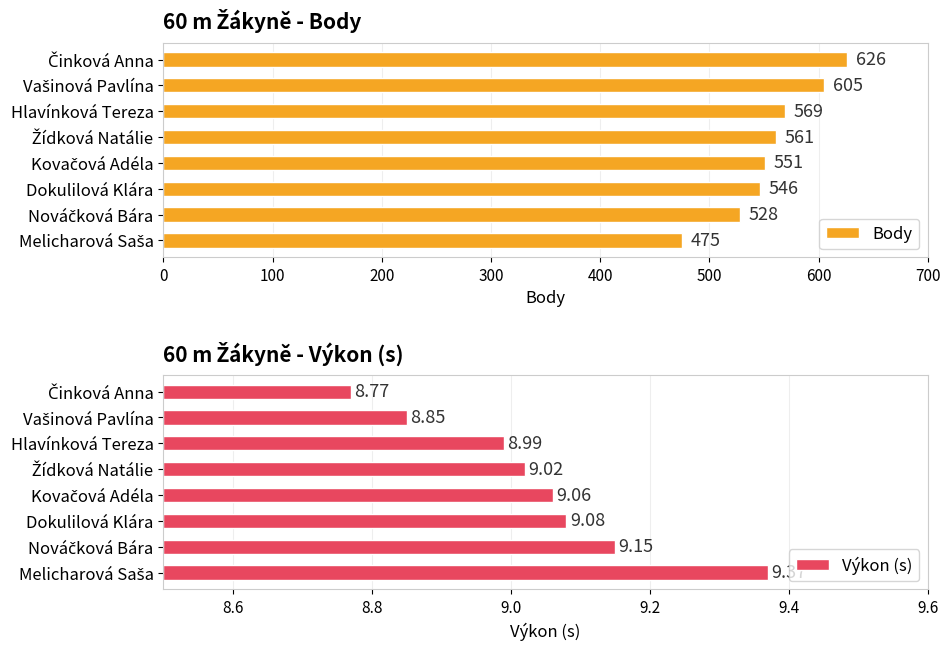

Read the Body value at Dokulilová Klára, to the nearest 10.

550